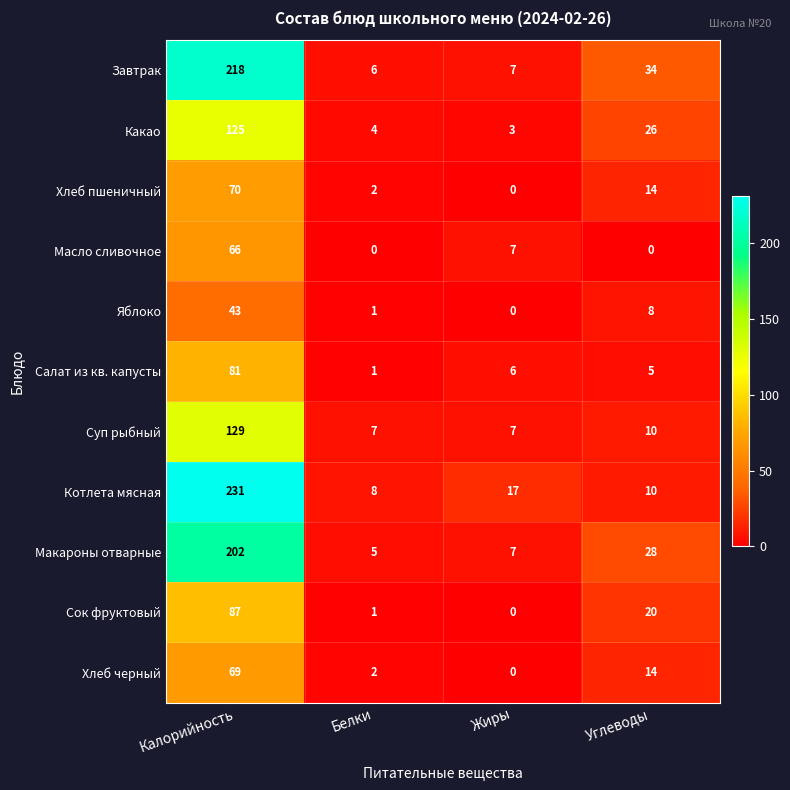

How many positive values does the Яблоко series have?

3